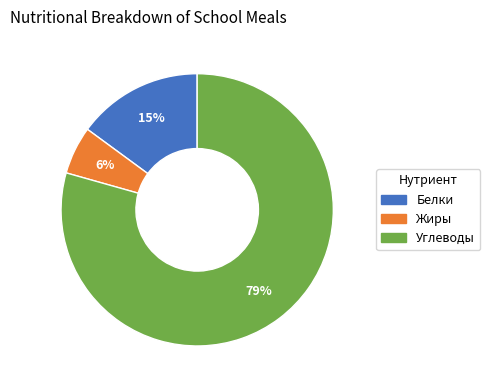

Is there a majority slice in this chart?

Yes